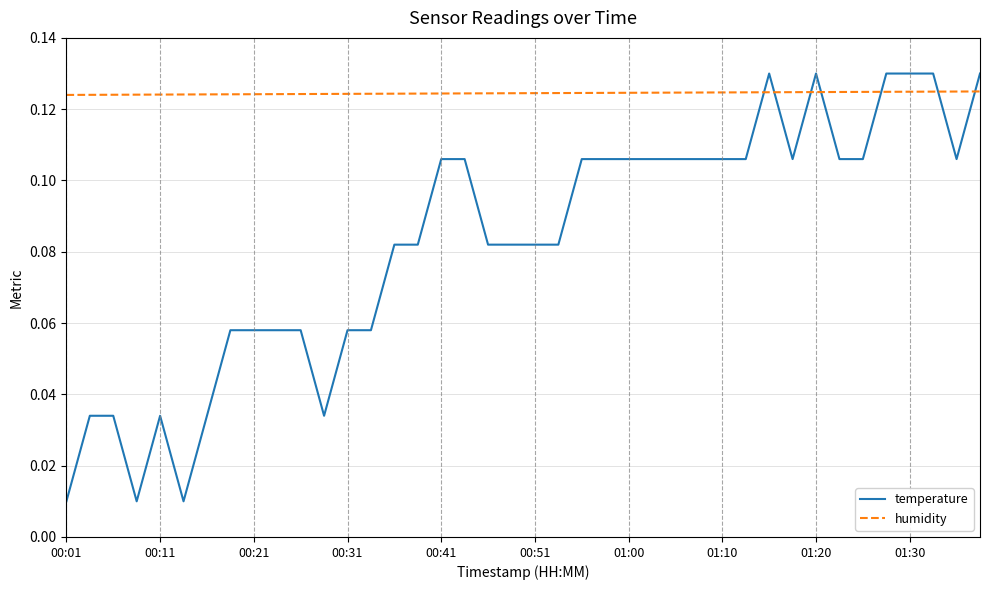

How many distinct data groups are displayed?

2